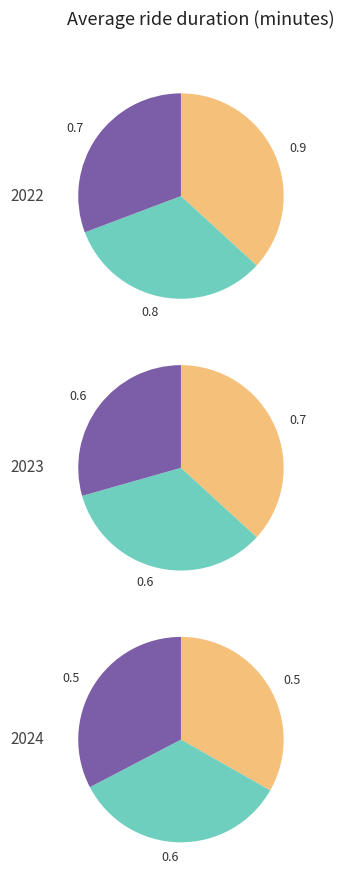

Is jan_values the majority of the pie?

No